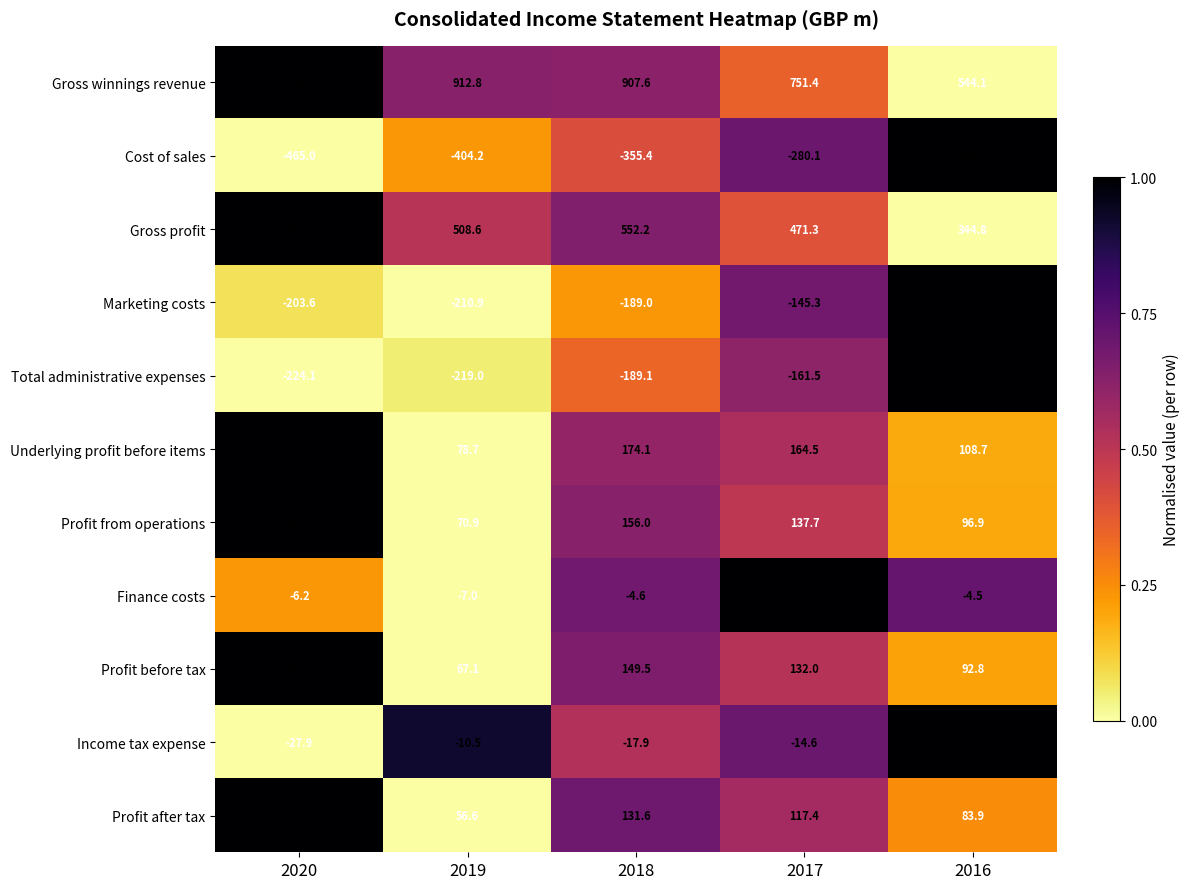

Which series has the largest total across all categories?

Gross winnings revenue